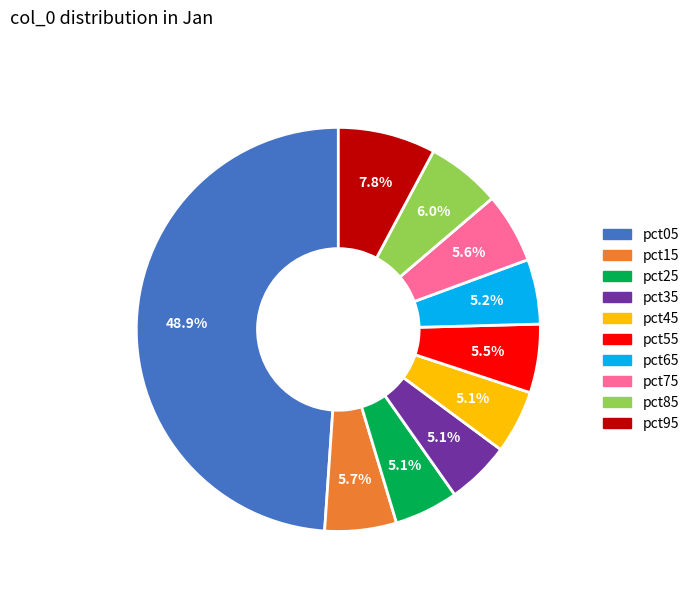

What is the total percentage of pct25 and pct55?

10.6%